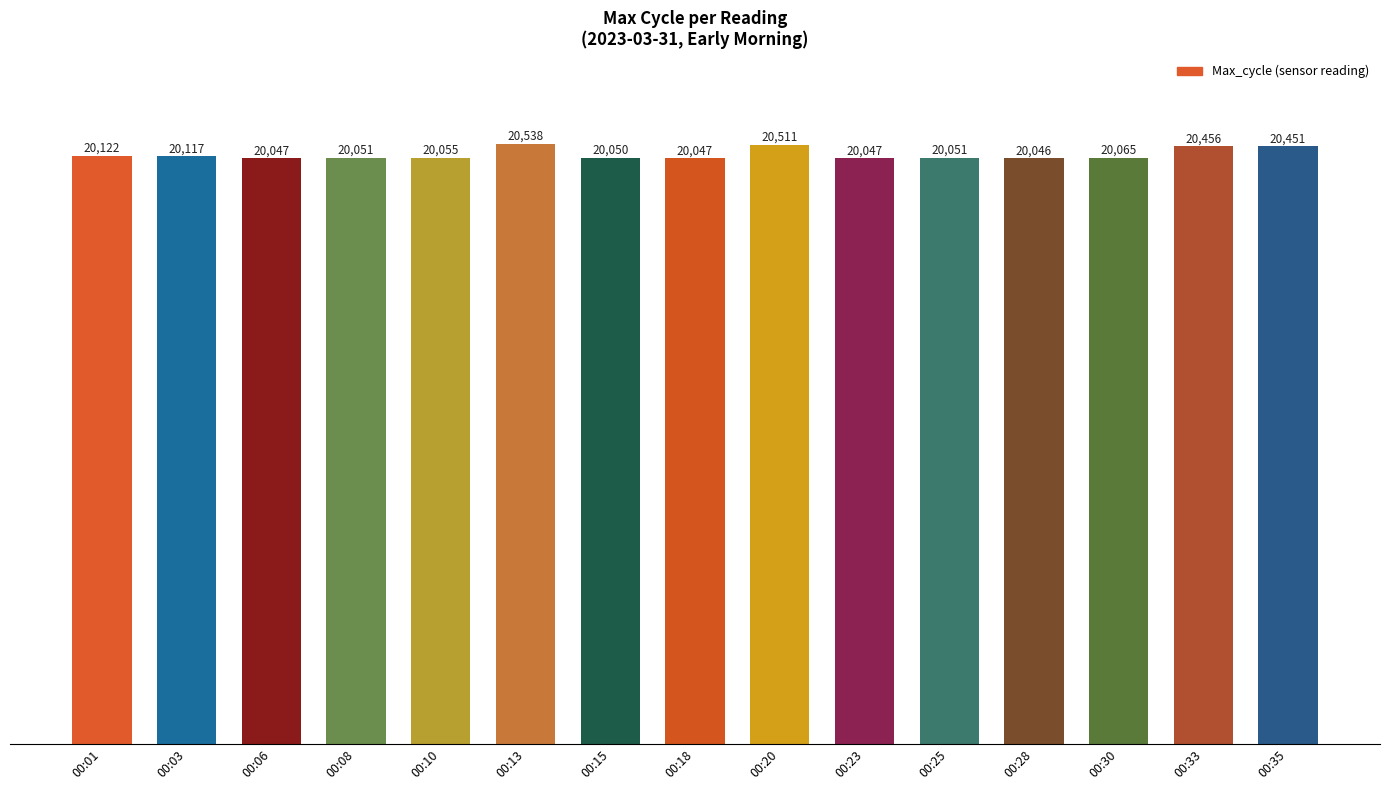

At which label is the value closest to 20292?

00:35